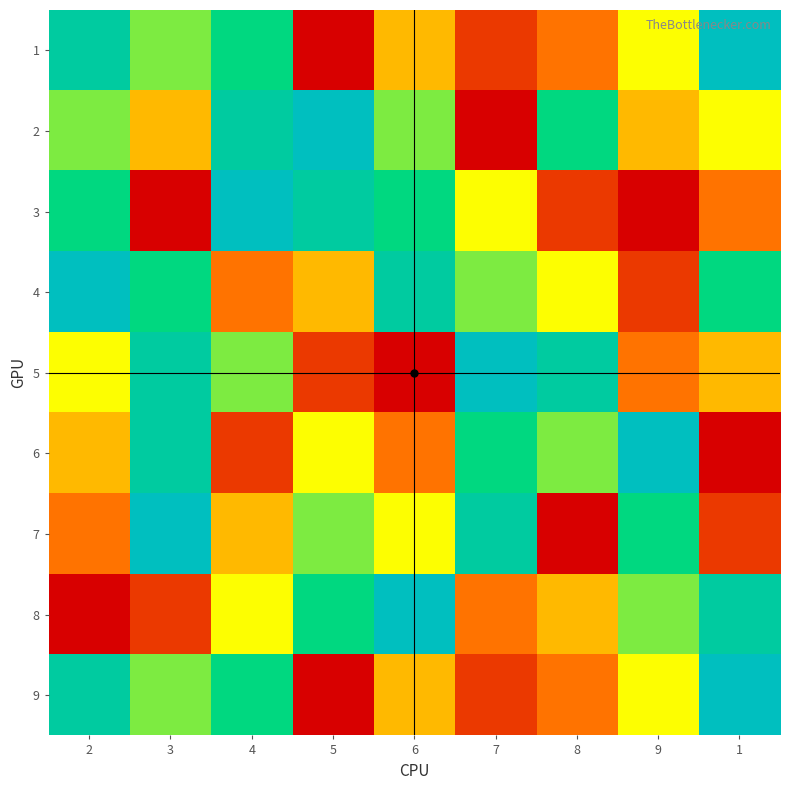

Which series changed the most between 5 and 8?

3